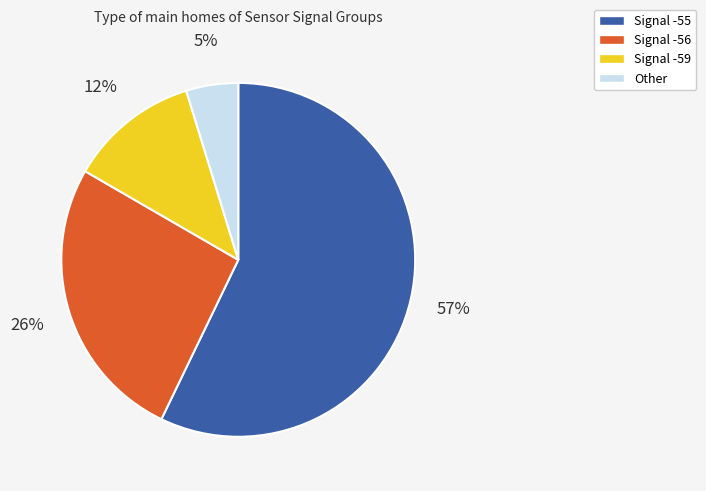

What is the largest slice in the pie chart?

Signal -55